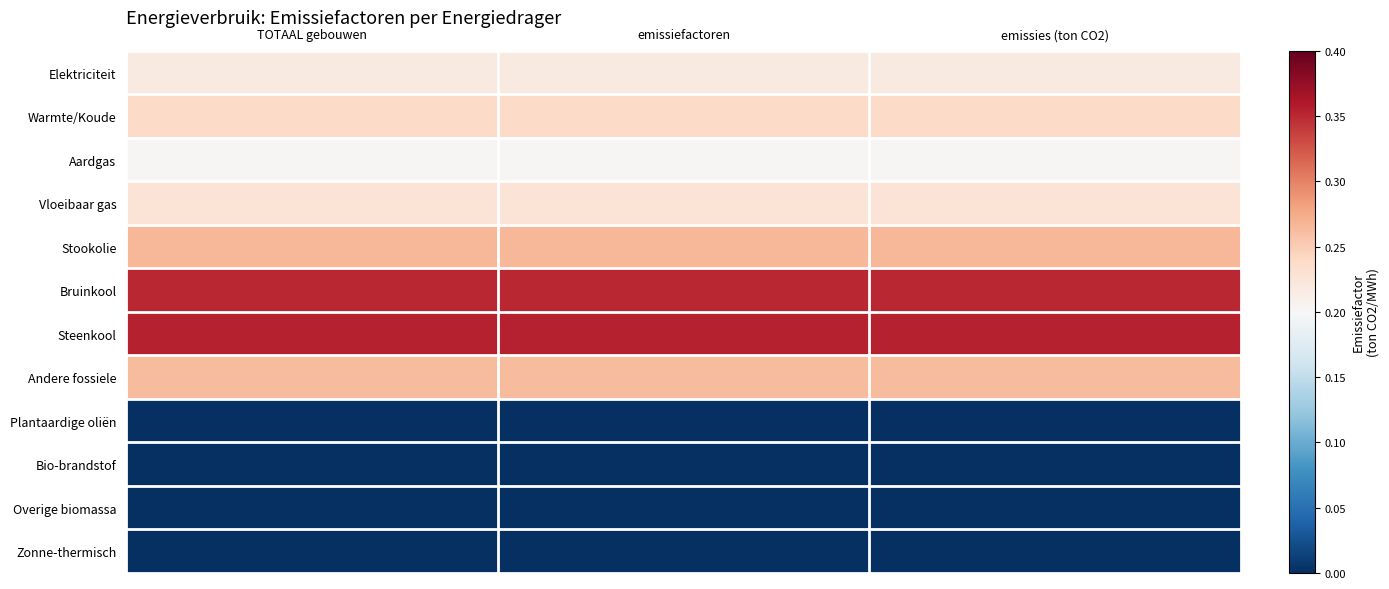

How many categories are shown in the chart?

3